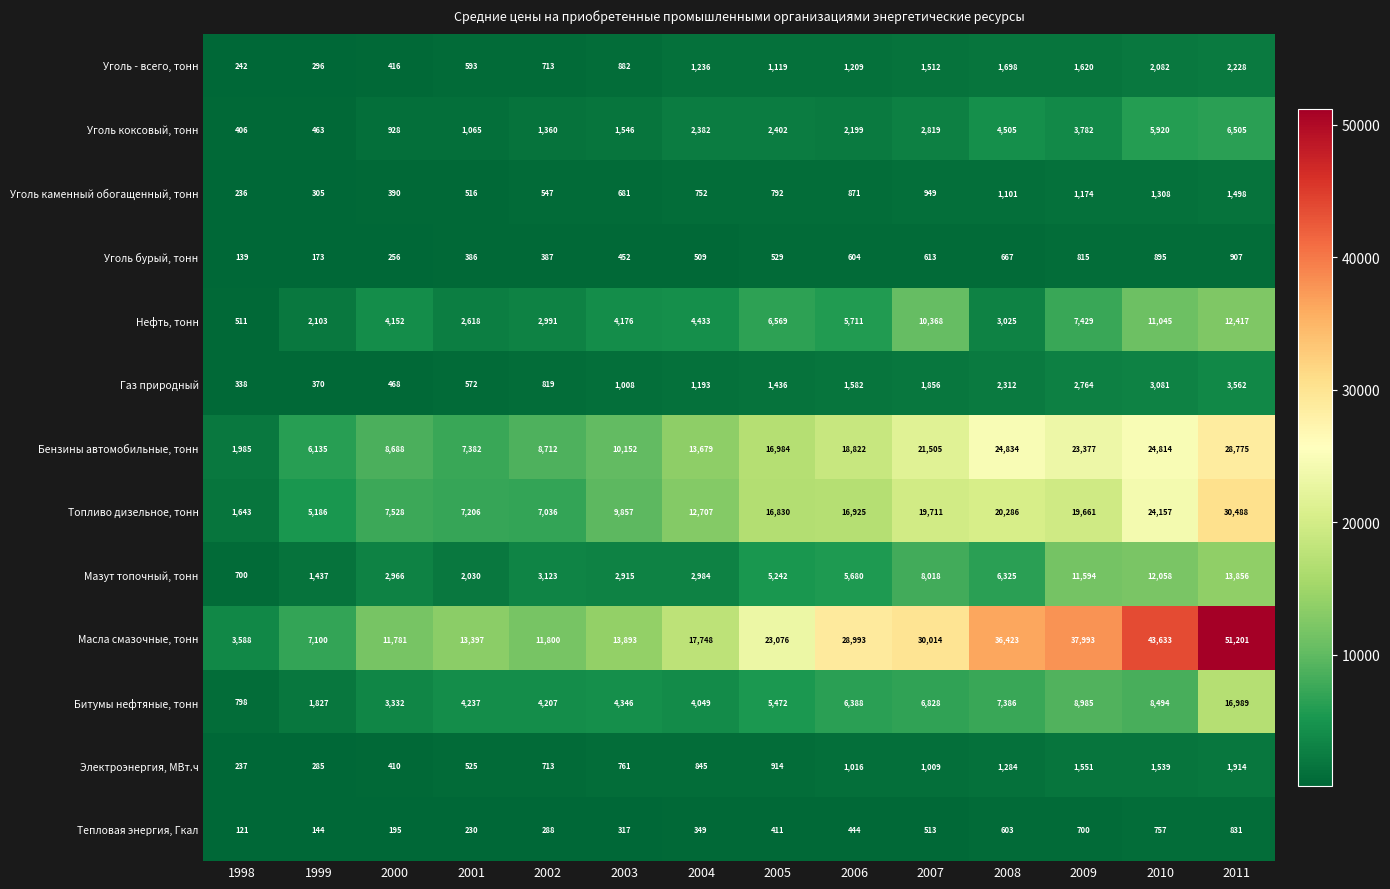

What is the smallest value displayed?

121